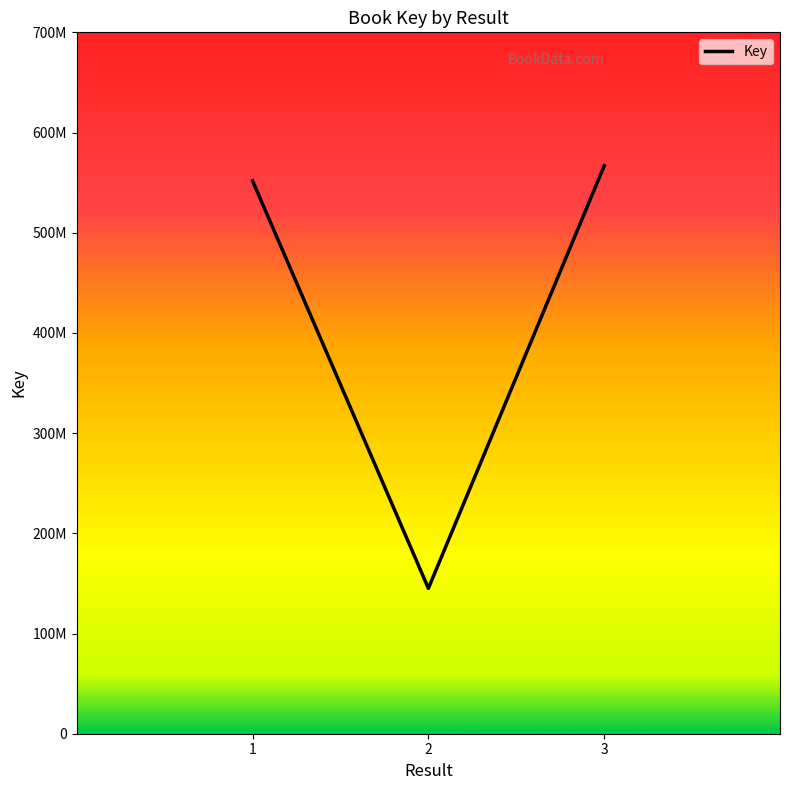

Reading left to right, transcribe all the data shown in this chart.

551798608	145077018	566782586